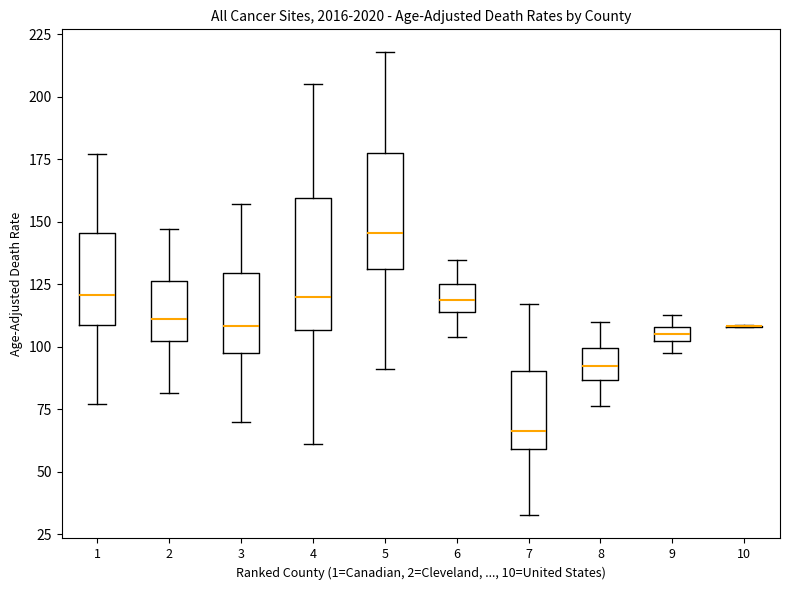

Which box is the tallest, from its lower edge to its upper edge?

4